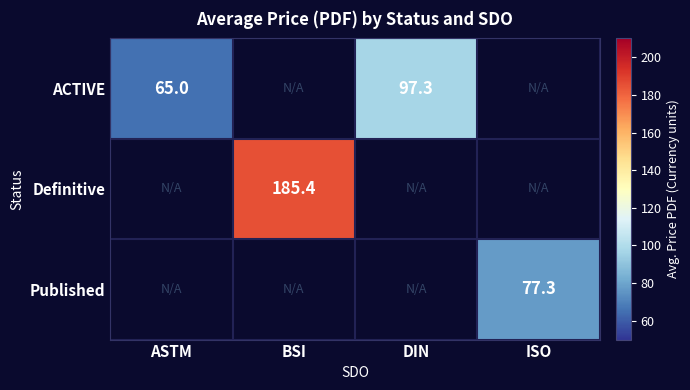

Is the value of ACTIVE at DIN greater than the value of Published at ISO?

Yes